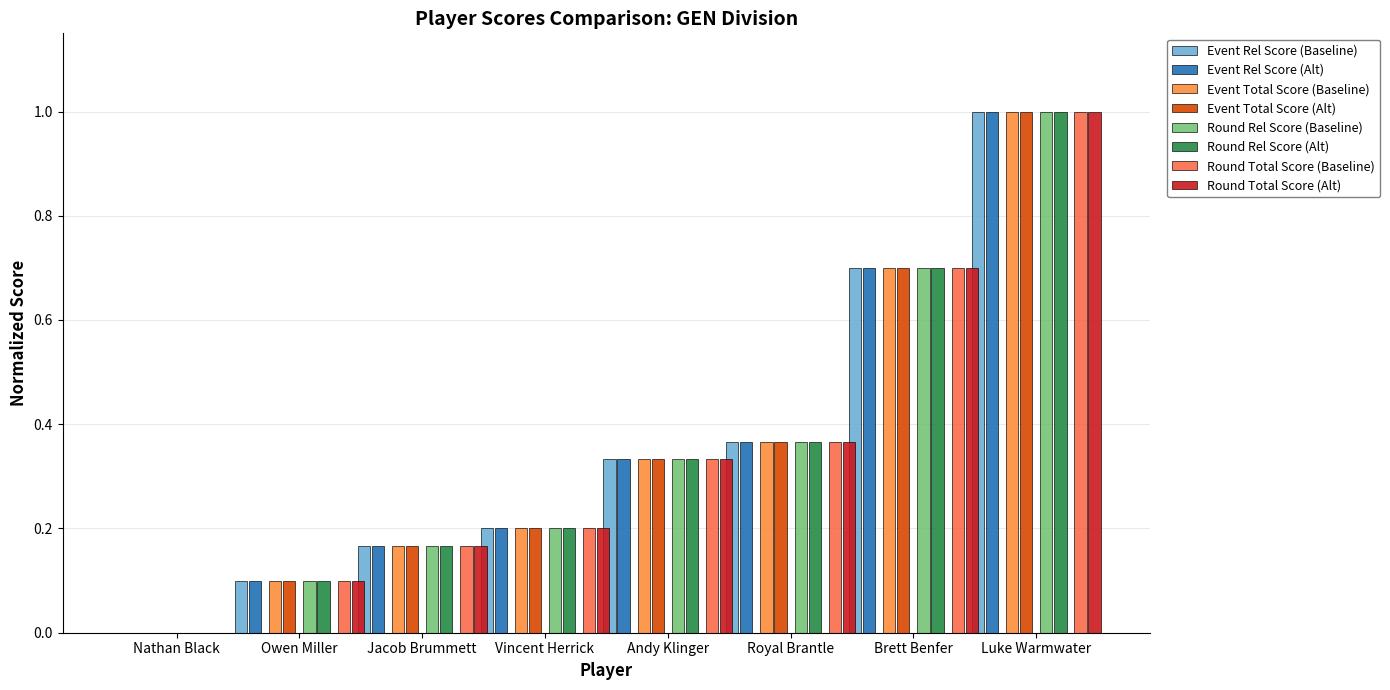

What is the label of the 6th bar from the left?

Royal Brantle